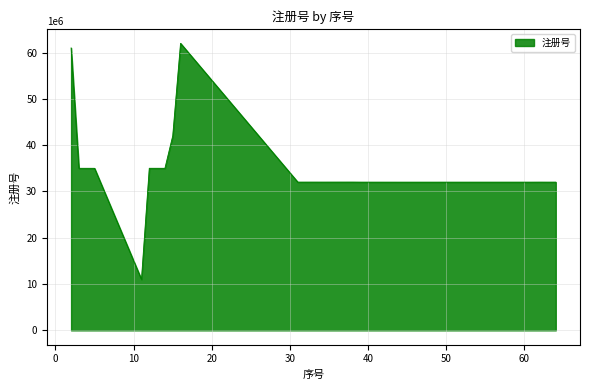

What is the difference between the maximum and minimum values?

50993616